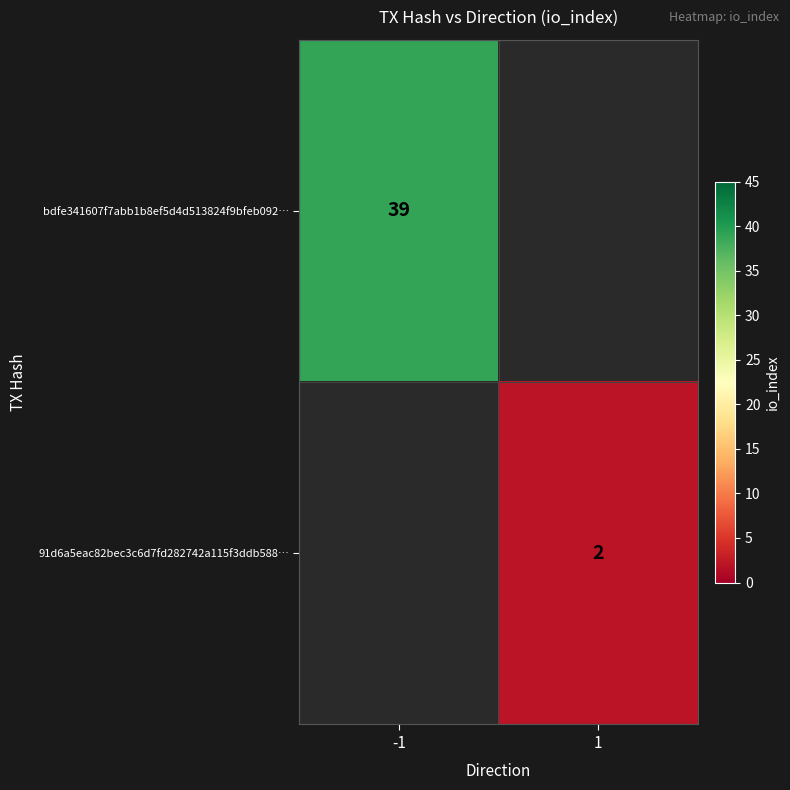

Is it true that bdfe341607f7abb1b8ef5d4d513824f9bfeb092… equals 57 at -1?

False